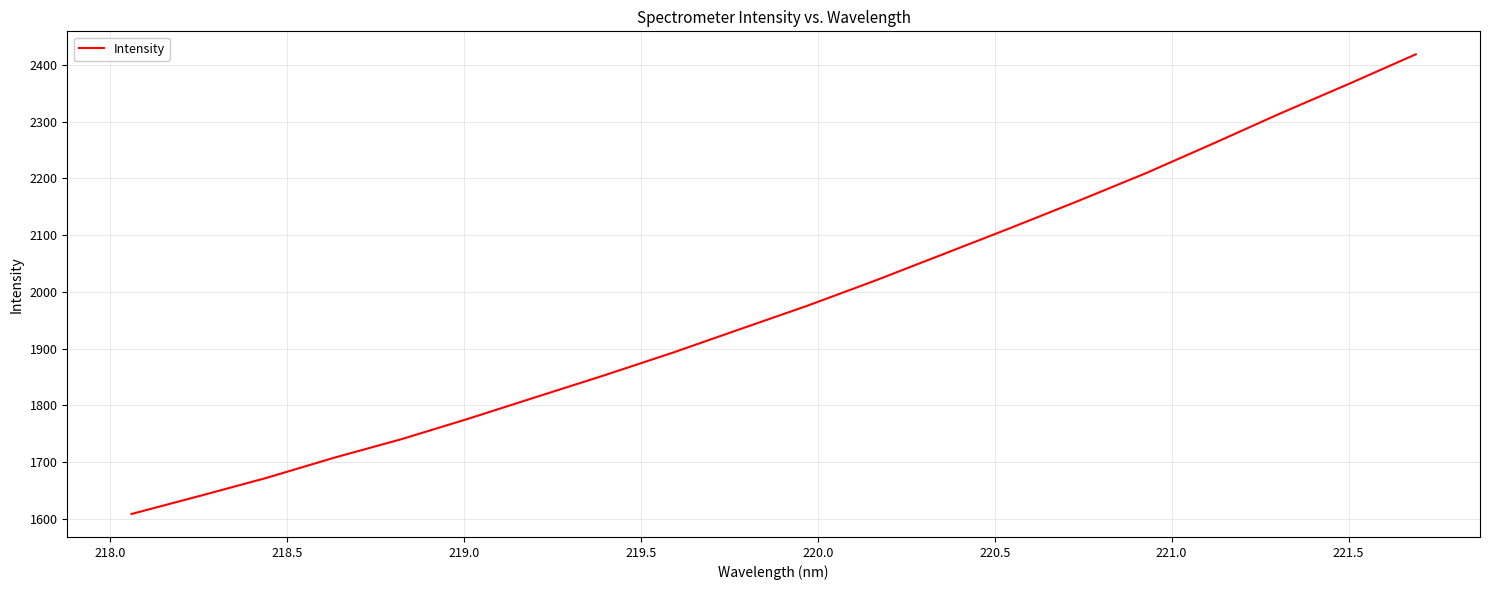

Does the chart display data point markers on the line(s)?

No